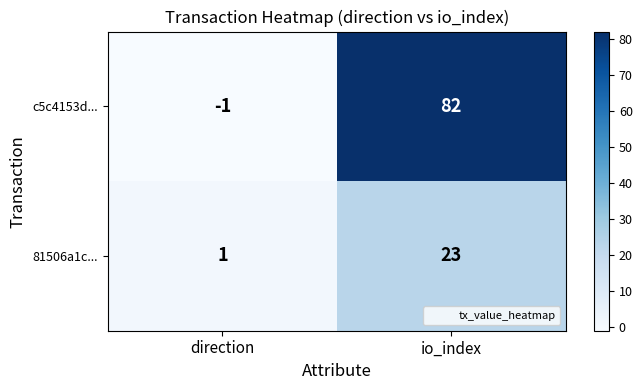

Reading left to right, list all the values displayed in this chart.

c5c4153d...: -1	82
81506a1c...: 1	23